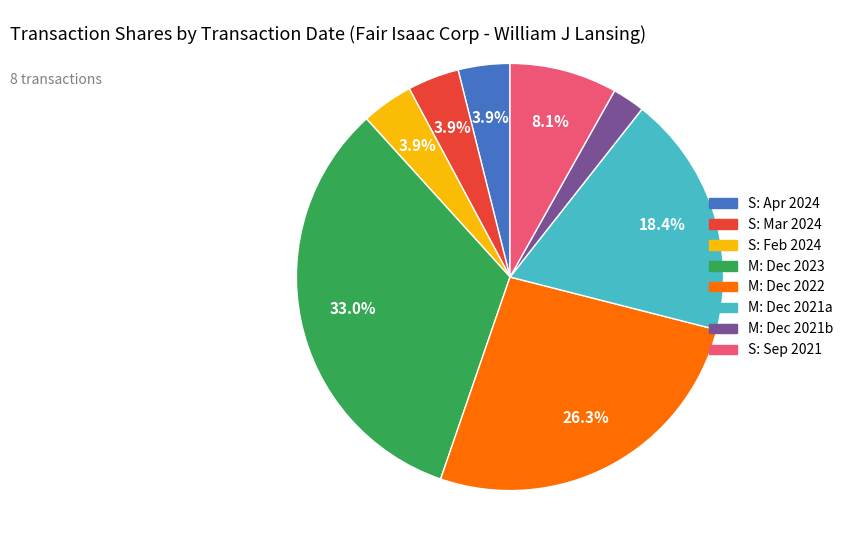

Does any single category account for the majority?

No